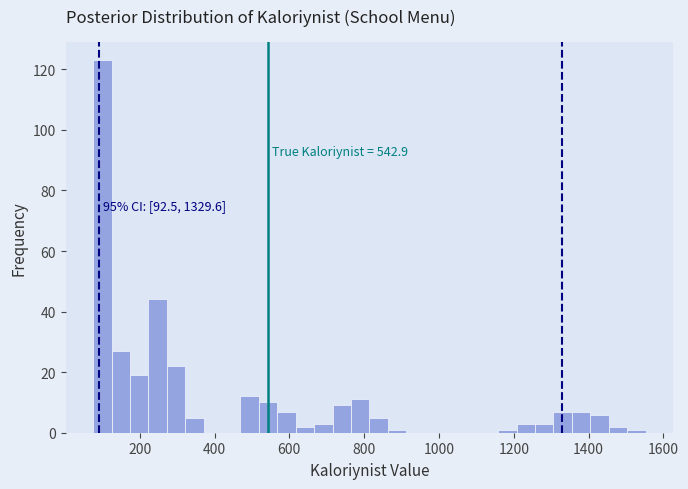

Around what value on the x-axis is the tallest bar? Give the approximate position of its centre, as read against the axis.

100